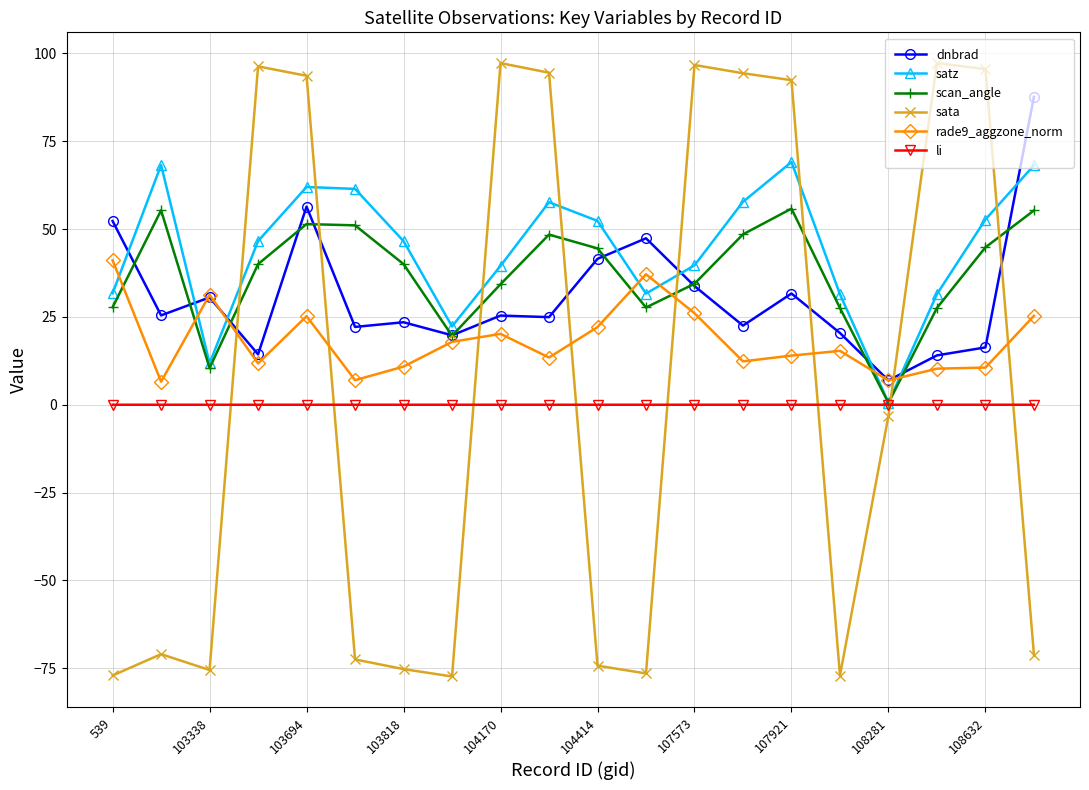

Which series ends up on top after the final intersection of scan_angle and dnbrad?

dnbrad